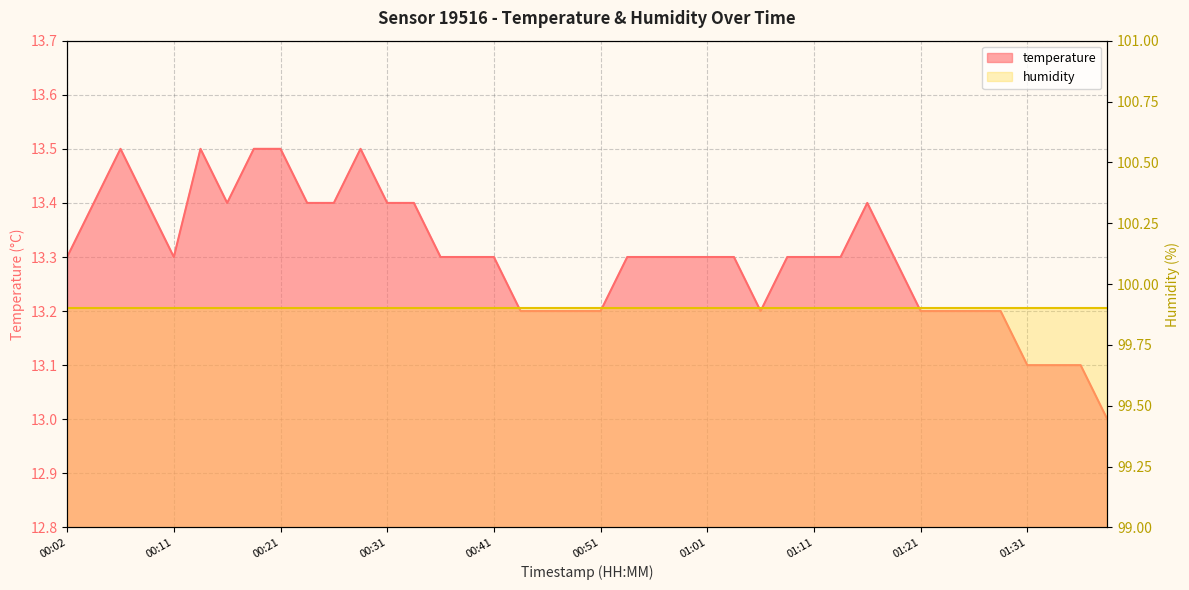

Where is the data nearest to the value 13?

01:38